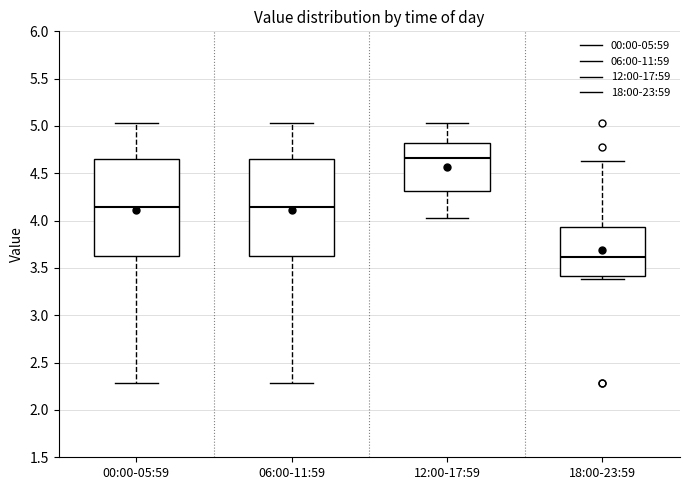

Reading left to right, transcribe this box plot: for each box, give where its median line is, the range the box spans, and where its two whiskers end, as read against the y-axis. The values are not printed on the chart, so give them approximately, as read against the axis.

00:00-05:59: median 4.15, box 3.60 to 4.65, whiskers 2.30 to 5.05
06:00-11:59: median 4.15, box 3.60 to 4.65, whiskers 2.30 to 5.05
12:00-17:59: median 4.65, box 4.30 to 4.80, whiskers 4.05 to 5.05
18:00-23:59: median 3.60, box 3.40 to 3.95, whiskers 3.40 (just below the box's lower edge) to 4.65